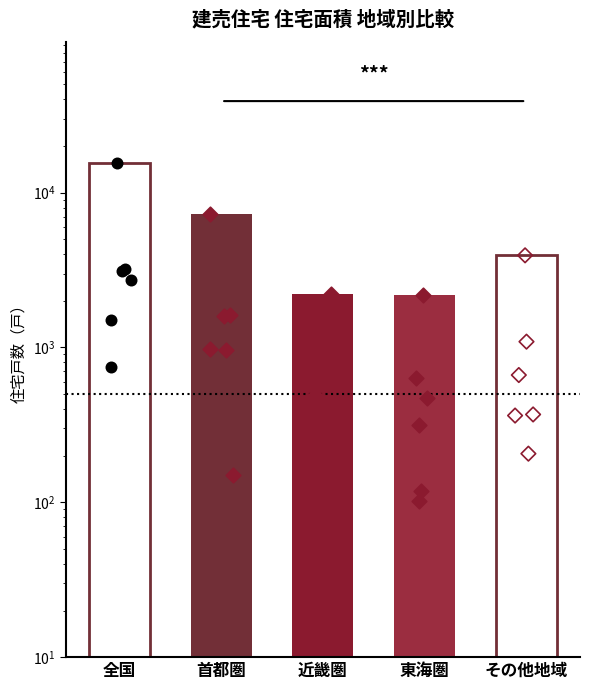

Which series reaches the maximum Y coordinate?

全国